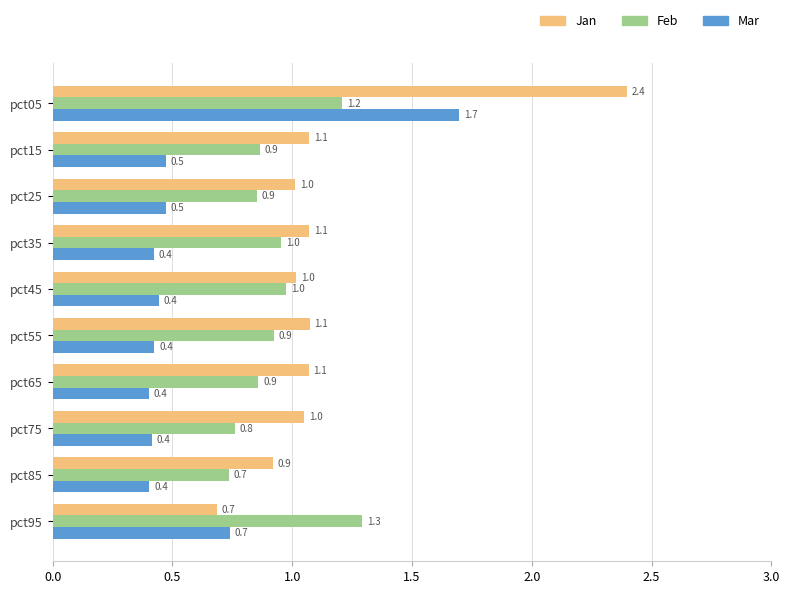

What is the difference between the maximum and minimum values in the Jan series?

1.7